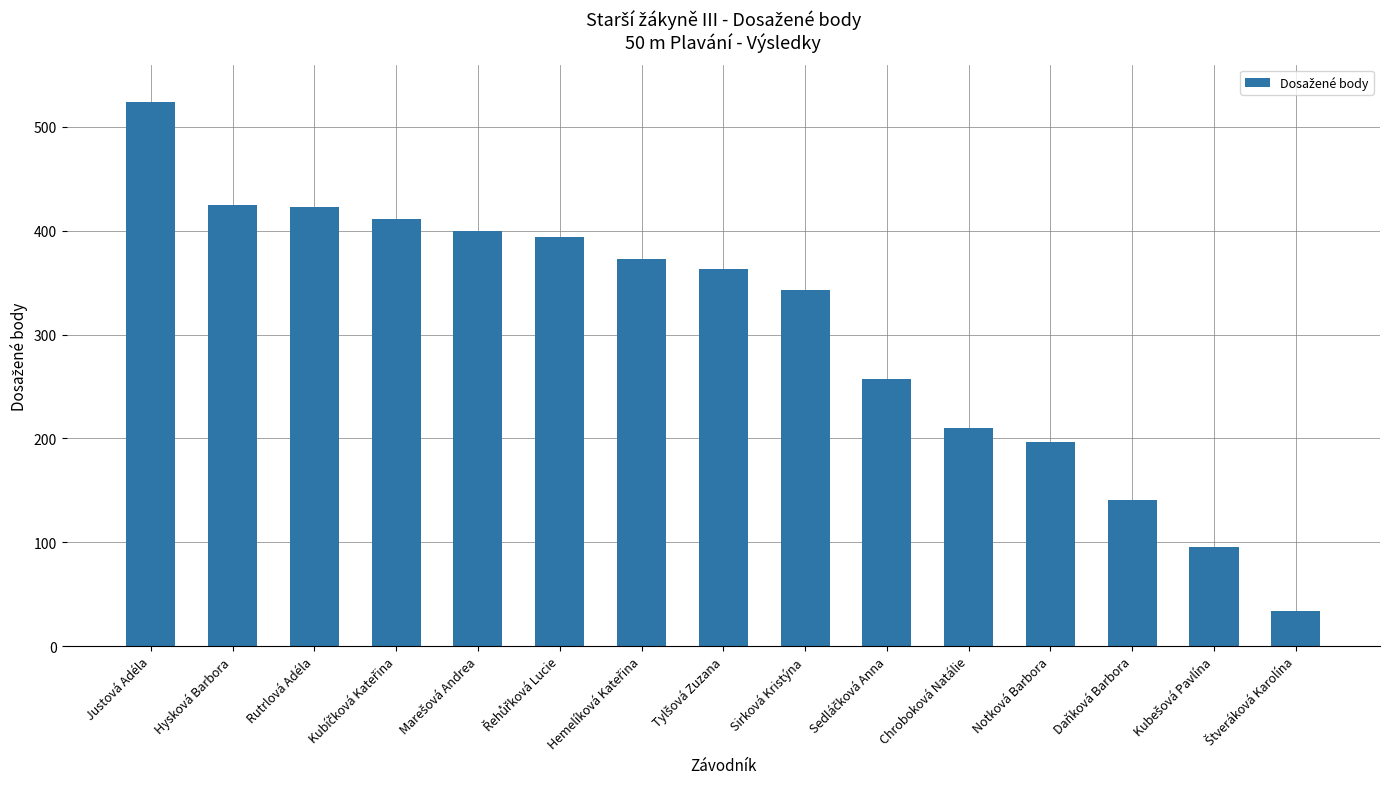

What is the greatest value displayed?

524